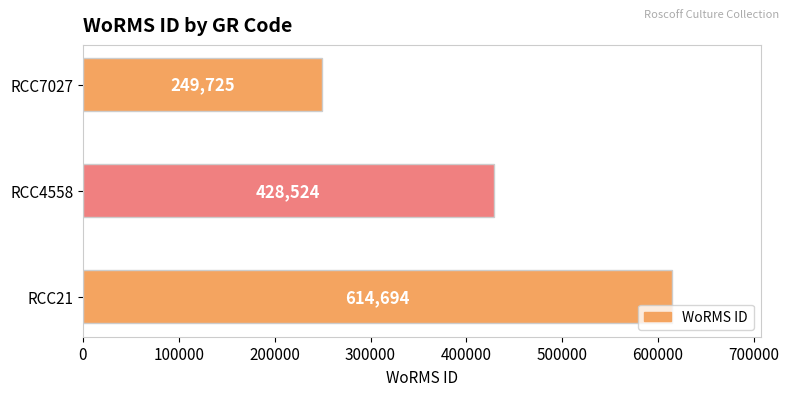

How many bars are there in total?

3